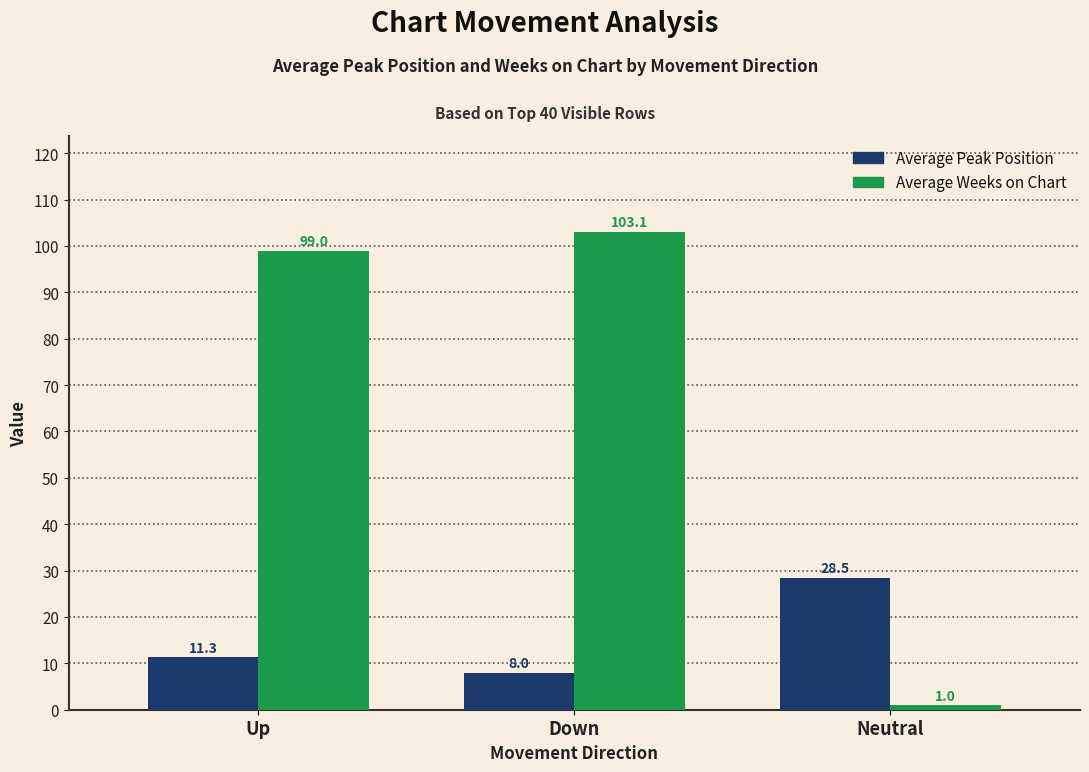

What is the sum of all Average Weeks on Chart values?

203.1